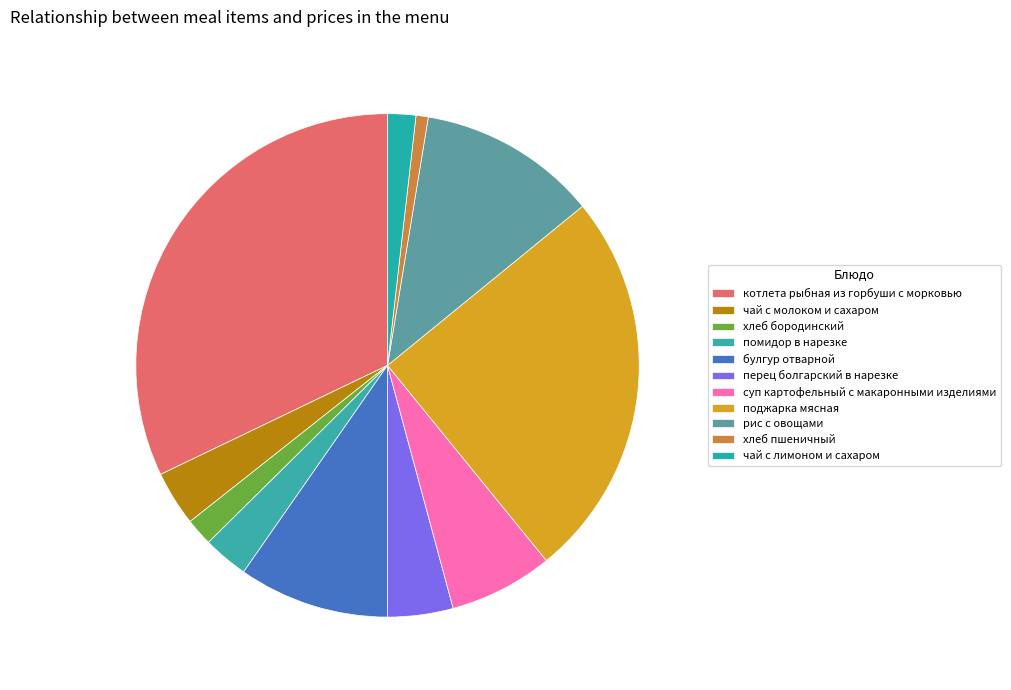

What percentage do чай с молоком и сахаром and чай с лимоном и сахаром together represent?

5.3%